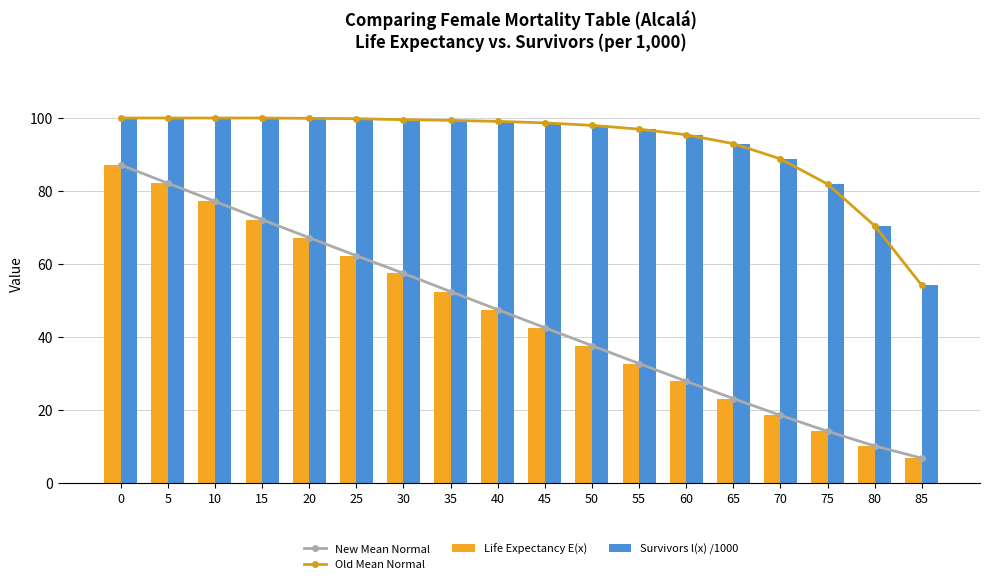

The Old Mean Normal series shows 152.1 at 0. True or false?

False